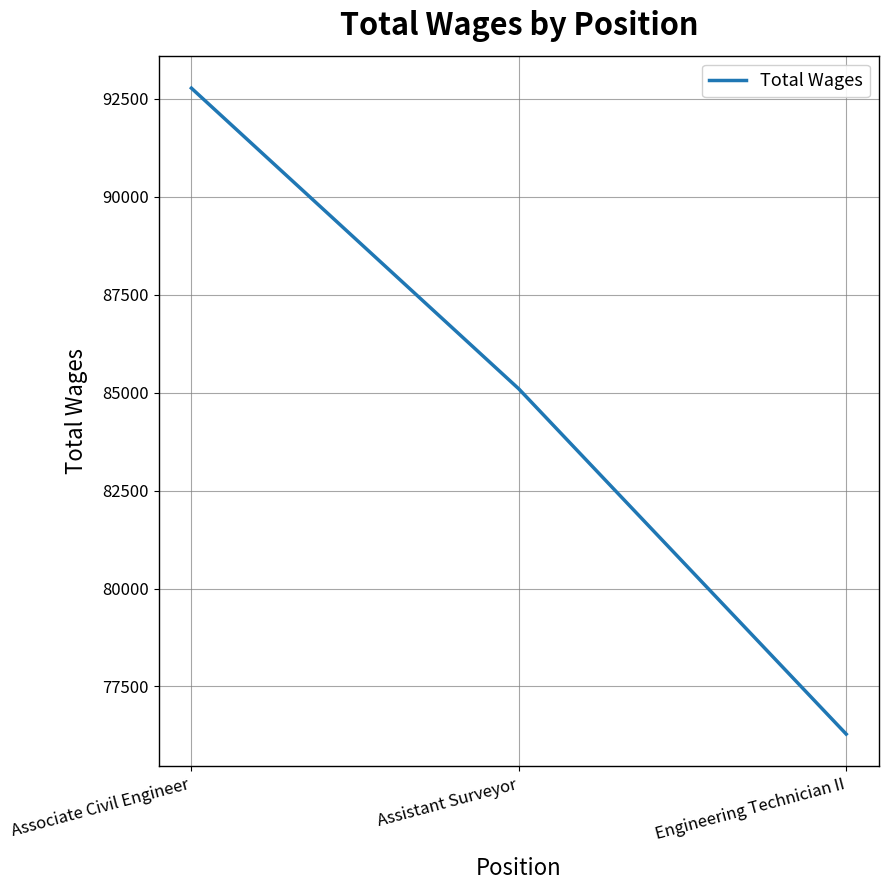

The chart shows a value of 119452 at Assistant Surveyor. True or false?

False